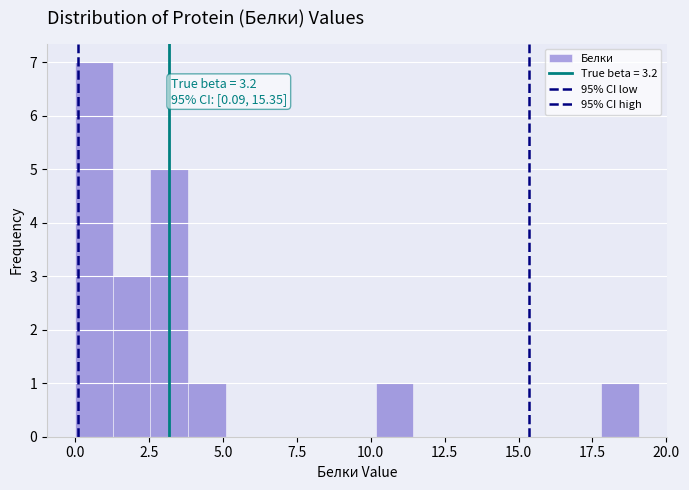

Around what value on the x-axis is the tallest bar? Give the approximate position of its centre, as read against the axis.

0.5